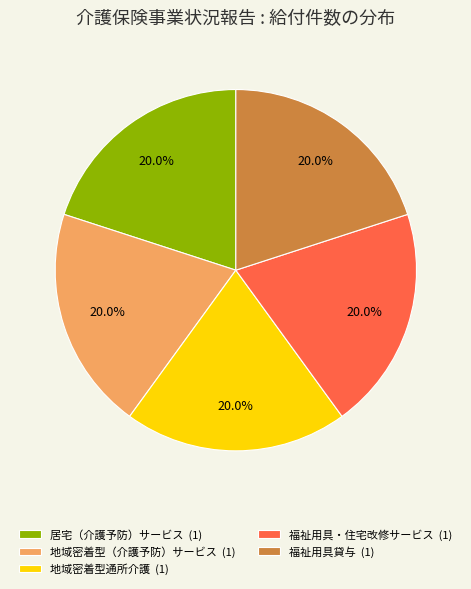

Is there any slice that represents more than half of the pie?

No